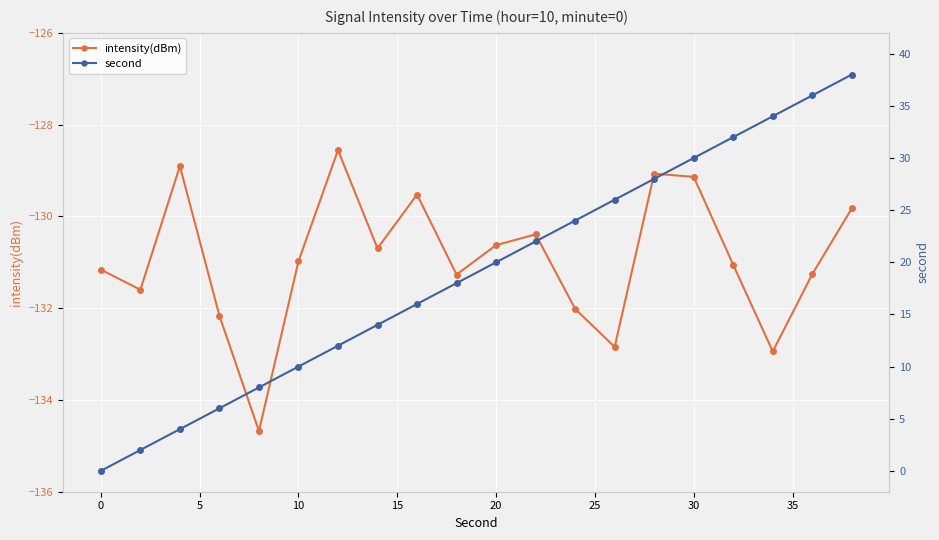

What is the maximum value for intensity(dBm)?

-128.6